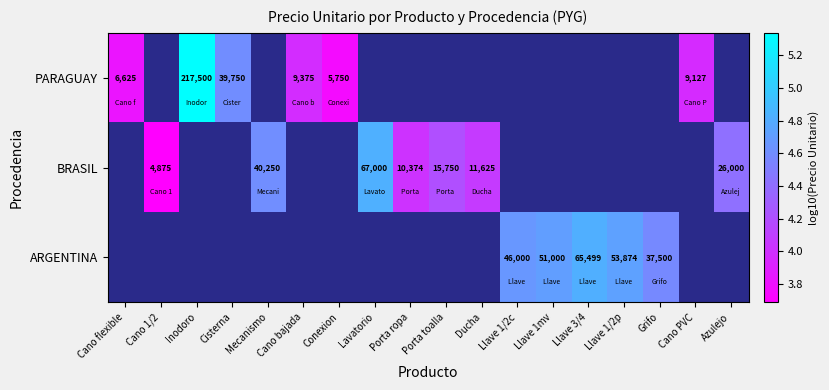

Is it true that PARAGUAY equals 3.8 at Conexion?

True